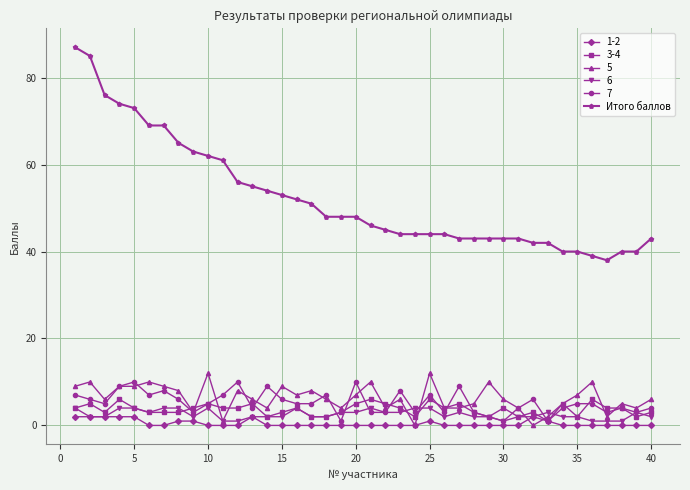

Which series has the largest range (max minus min)?

Итого баллов